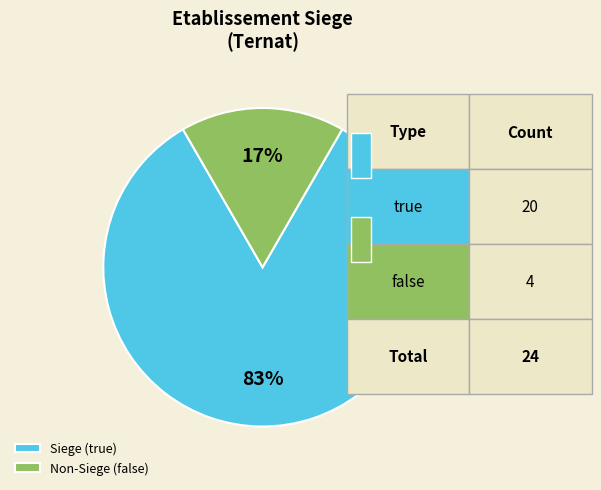

Is it true that Non-Siege (false) is 3% of the pie?

False